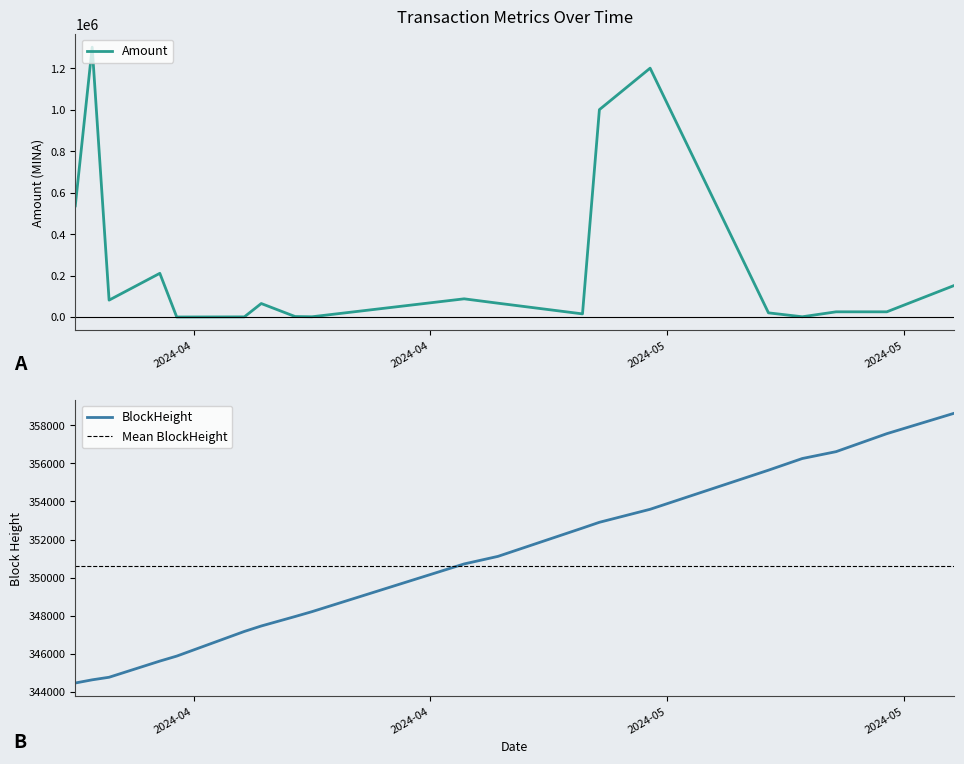

How many lines are shown in the chart?

2